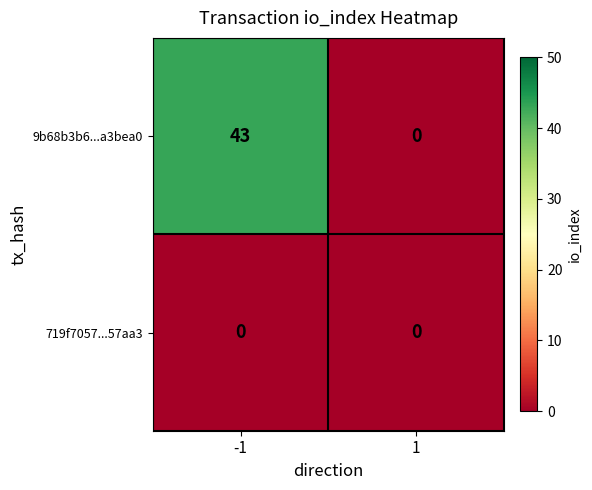

Reading left to right, list all the values displayed in this chart.

9b68b3b6...a3bea0: -1=43	1=0
719f7057...57aa3: -1=0	1=0